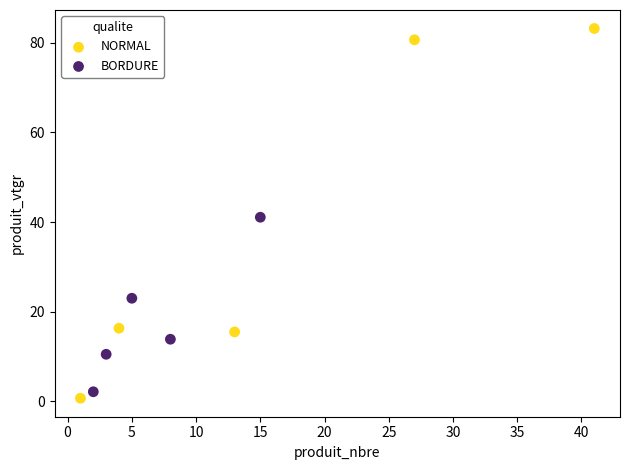

Which series reaches the maximum Y coordinate?

NORMAL